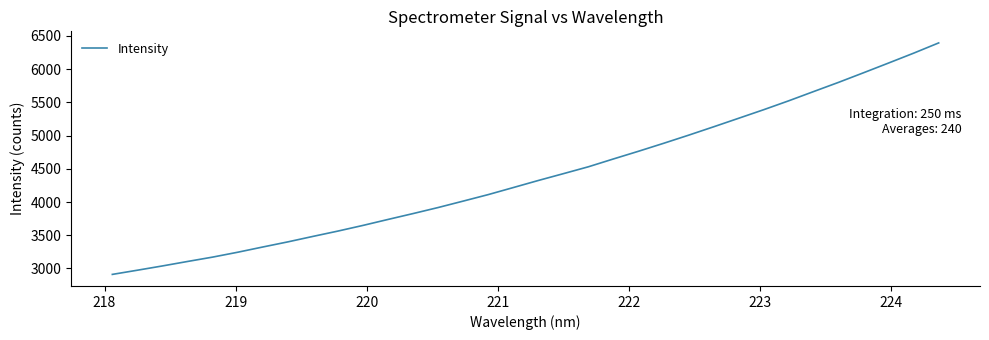

What is the greatest value displayed?

6395.1